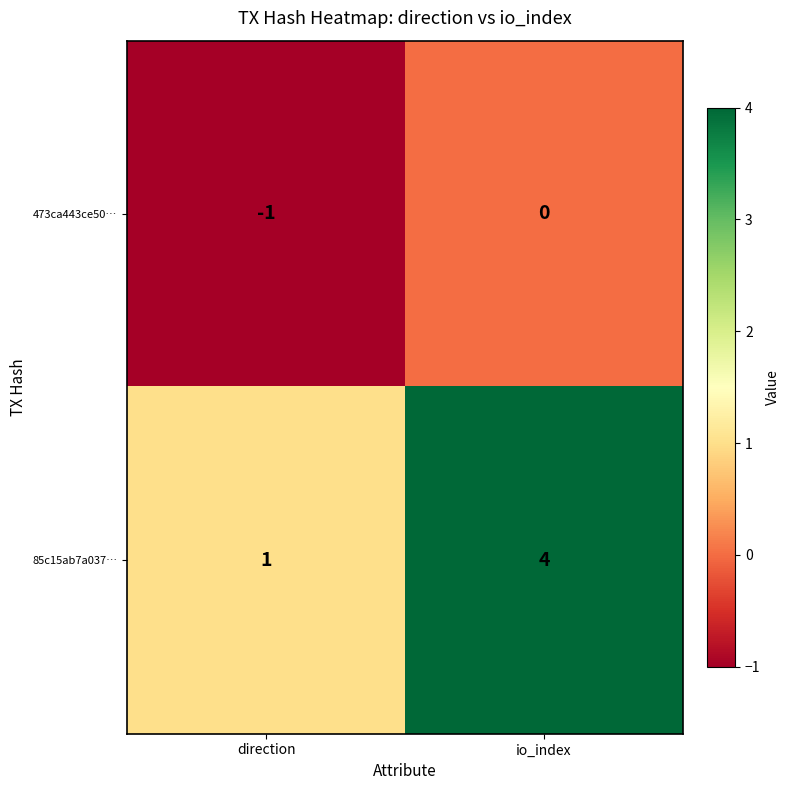

Reading left to right, transcribe all the data shown in this chart.

473ca443ce50…: direction=-1	io_index=0
85c15ab7a037…: direction=1	io_index=4